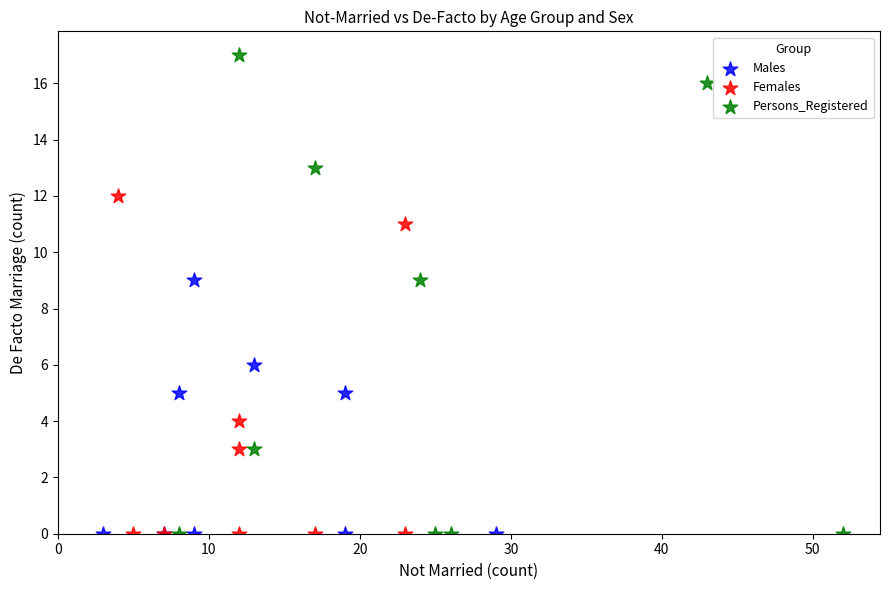

Which series has the widest spread of Y values?

Persons_Registered